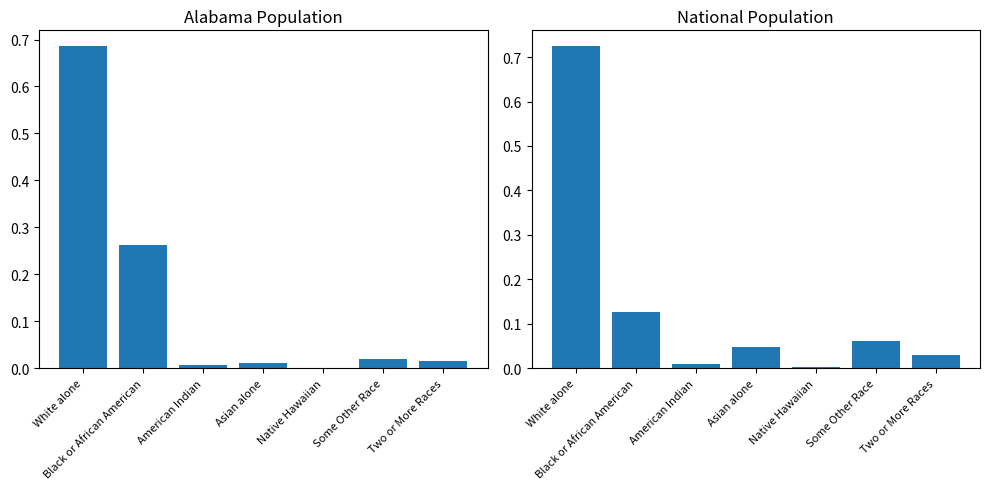

What position from the left is Some Other Race?

6